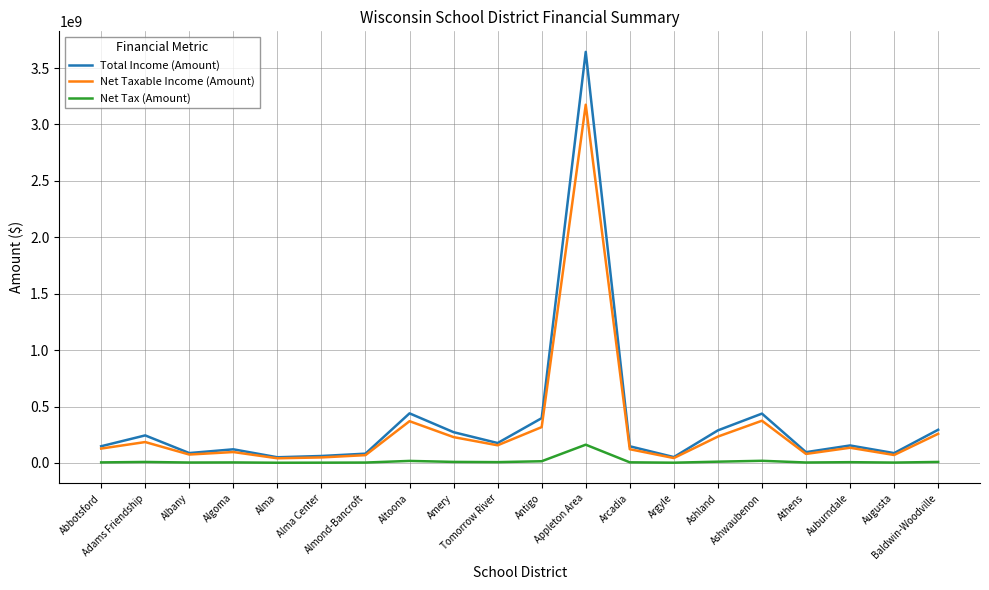

Is this an area chart (filled region under the line)?

No